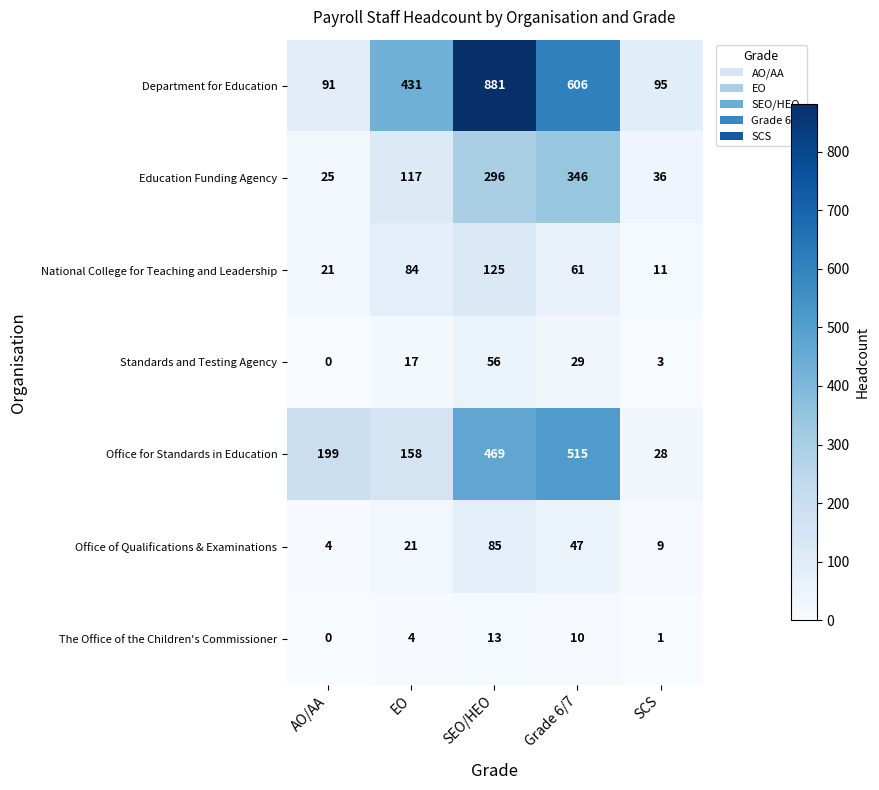

What is the difference between the maximum and second lowest values in the National College for Teaching and Leadership series?

104